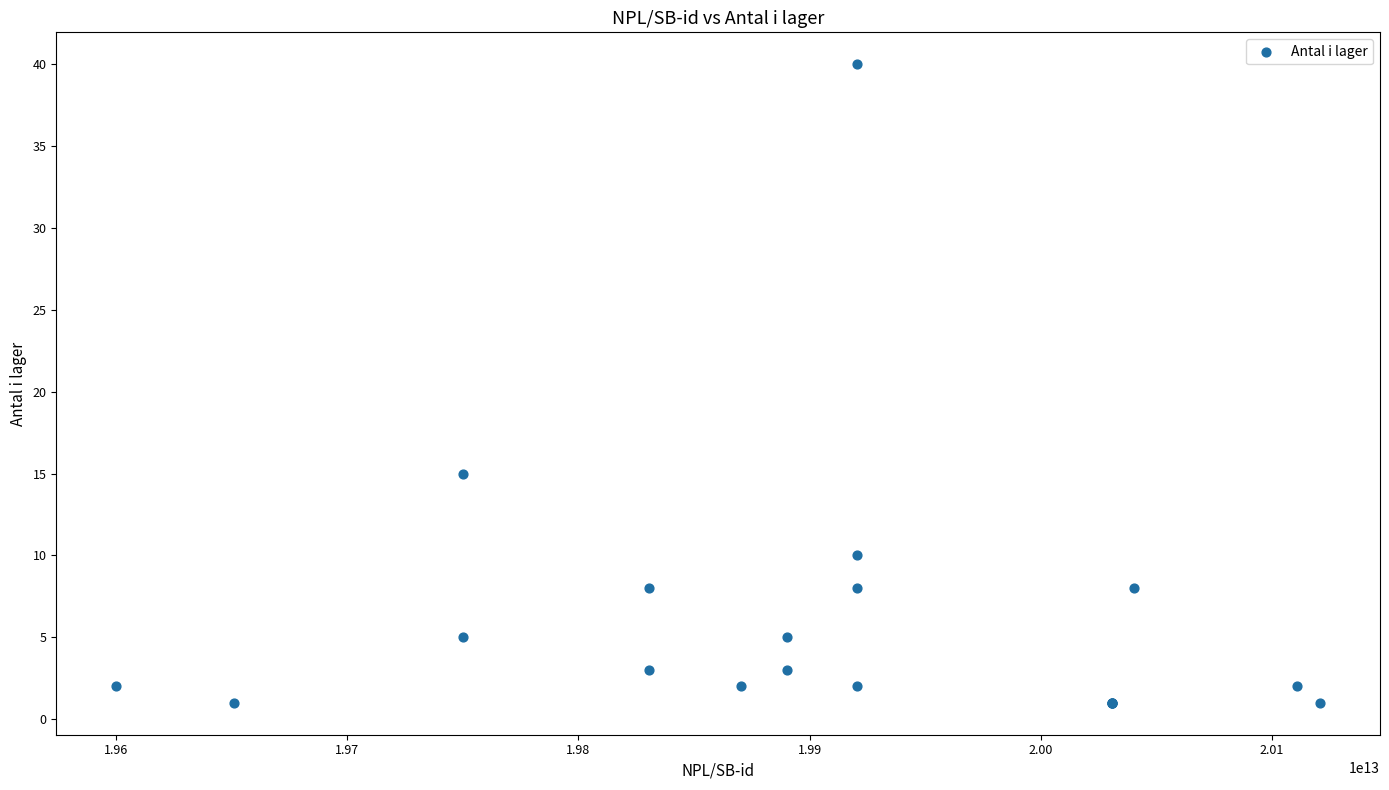

What Y value in the scatter plot is closest to 20?

15